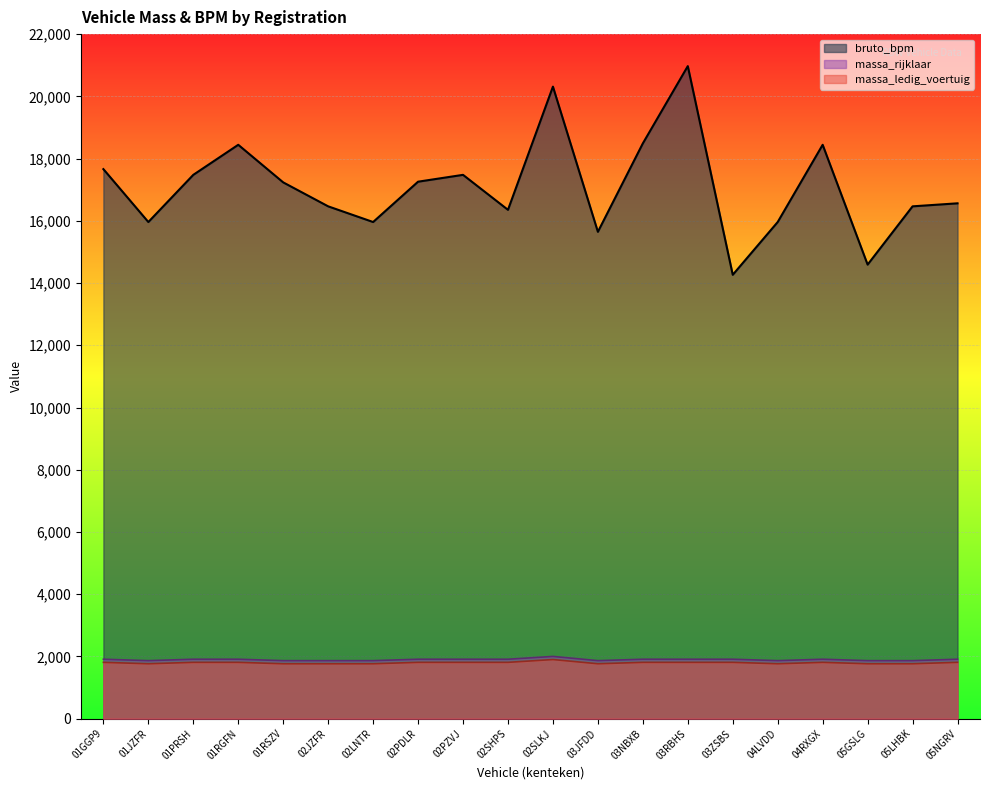

The bruto_bpm series shows 27474 at 02PZVJ. True or false?

False